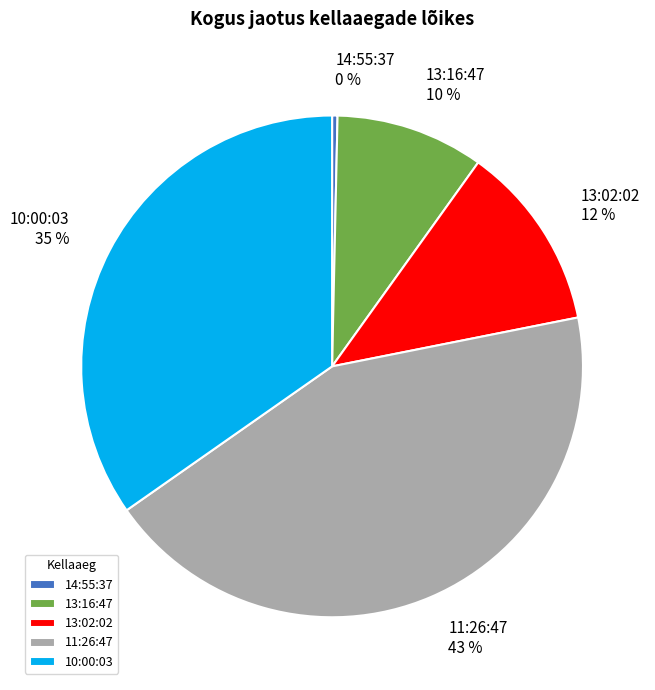

Is there a majority slice in this chart?

No